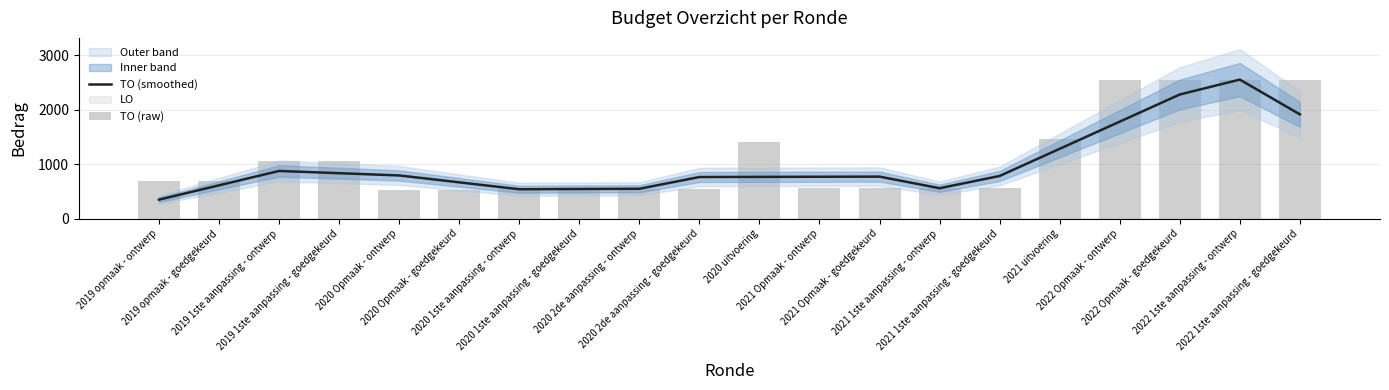

Does the chart contain stacked bars?

No